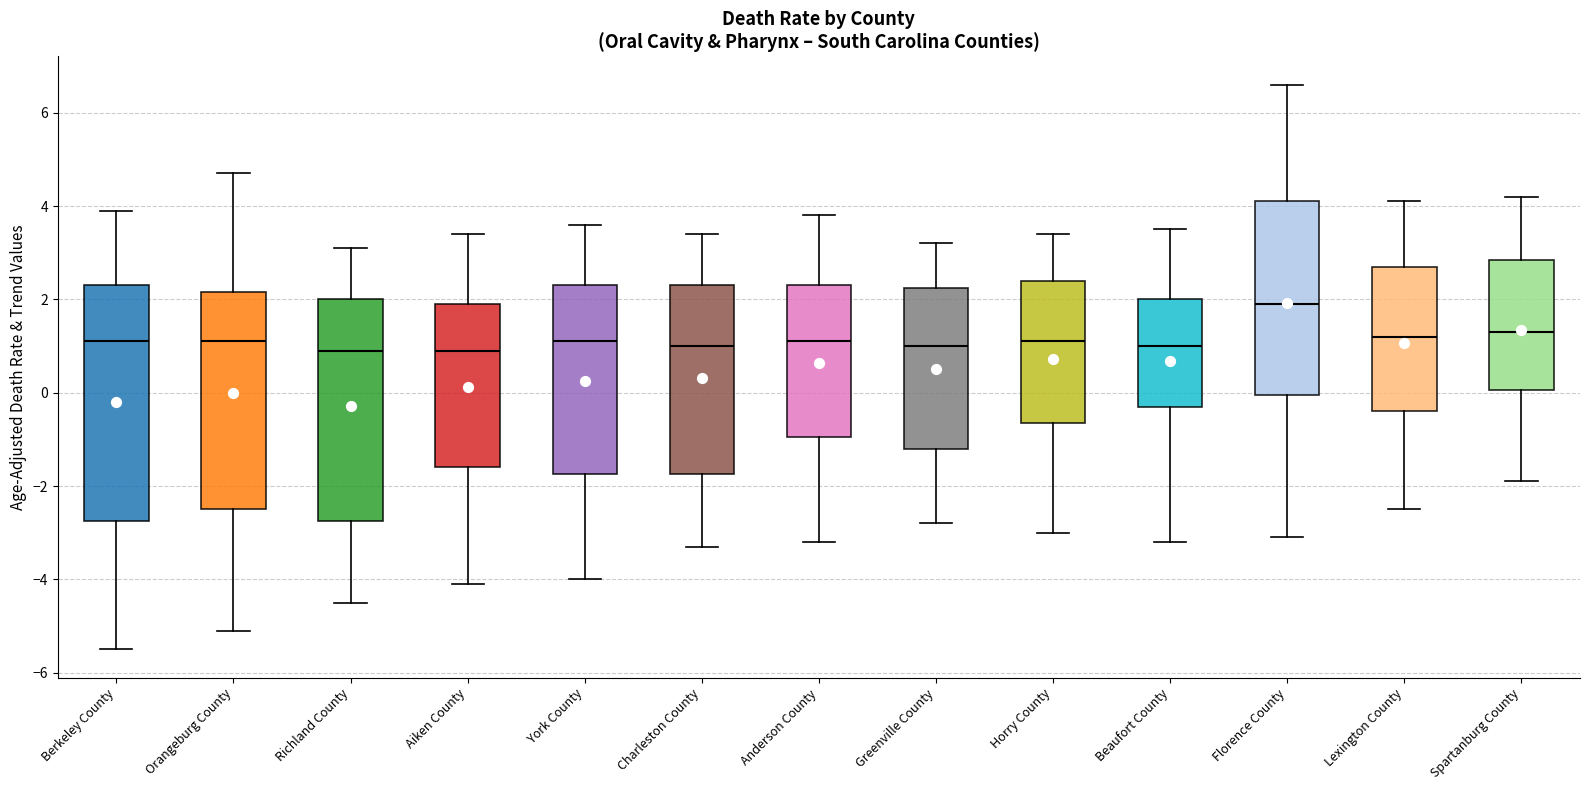

Reading left to right, transcribe this box plot: for each box, give where its median line is, the range the box spans, and where its two whiskers end, as read against the y-axis. The values are not printed on the chart, so give them approximately, as read against the axis.

Berkeley County: median 1.2, box -2.8 to 2.4, whiskers -5.4 to 4.0
Orangeburg County: median 1.2, box -2.4 to 2.2, whiskers -5.0 to 4.8
Richland County: median 1.0, box -2.8 to 2.0, whiskers -4.4 to 3.2
Aiken County: median 1.0, box -1.6 to 2.0, whiskers -4.0 to 3.4
York County: median 1.2, box -1.8 to 2.4, whiskers -4.0 to 3.6
Charleston County: median 1.0, box -1.8 to 2.4, whiskers -3.2 to 3.4
Anderson County: median 1.2, box -1.0 to 2.4, whiskers -3.2 to 3.8
Greenville County: median 1.0, box -1.2 to 2.2, whiskers -2.8 to 3.2
Horry County: median 1.2, box -0.6 to 2.4, whiskers -3.0 to 3.4
Beaufort County: median 1.0, box -0.2 to 2.0, whiskers -3.2 to 3.6
Florence County: median 2.0, box 0.0 to 4.2, whiskers -3.0 to 6.6
Lexington County: median 1.2, box -0.4 to 2.8, whiskers -2.4 to 4.2
Spartanburg County: median 1.4, box 0.0 to 2.8, whiskers -1.8 to 4.2